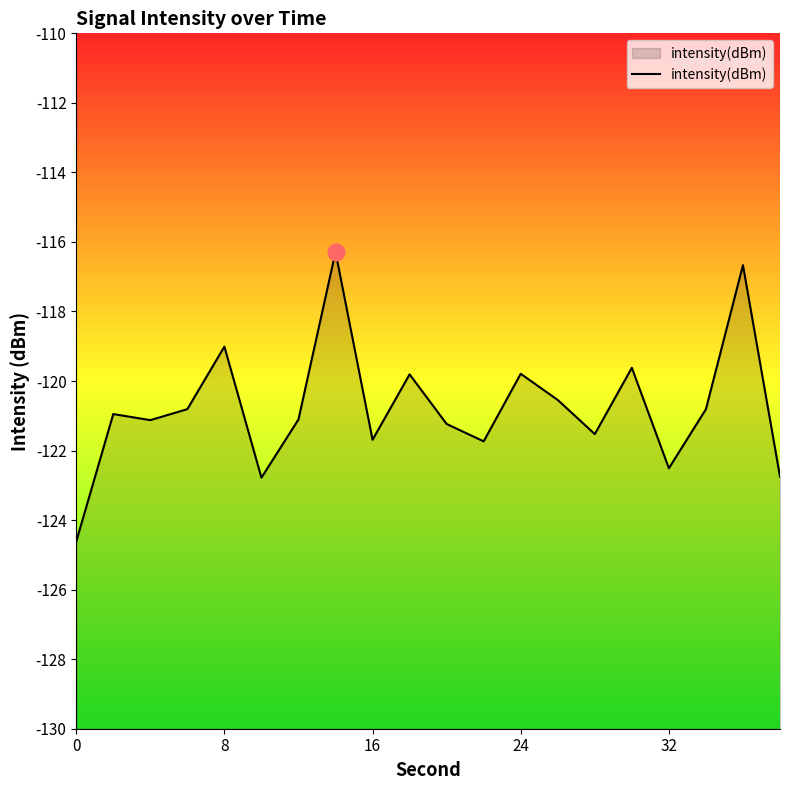

How many points are lower than both their immediate neighbors (excluding endpoints)?

6